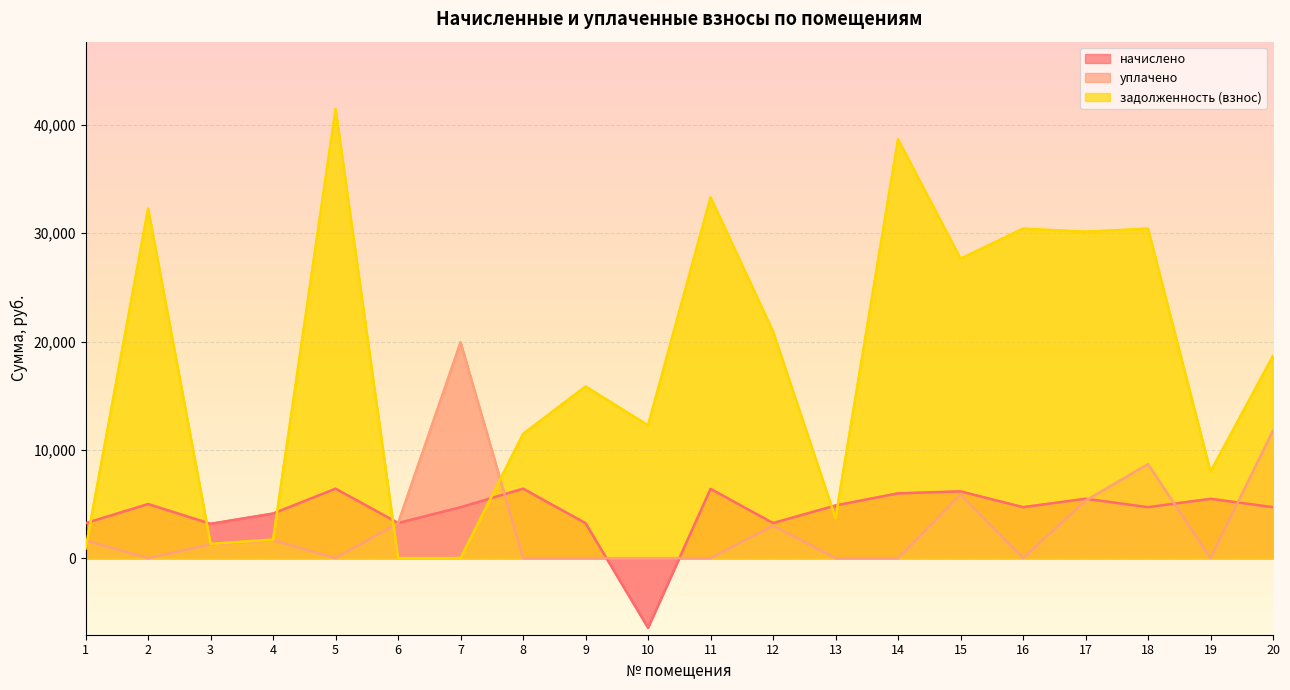

Which series has the largest total across all categories?

задолженность (взнос)